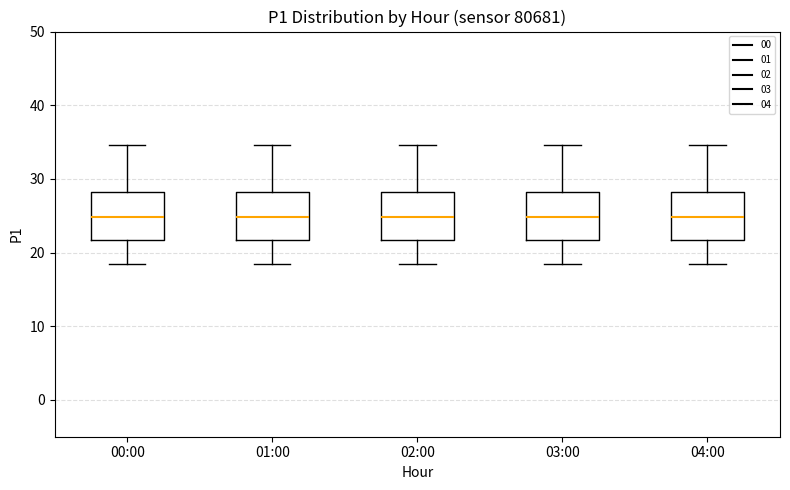

Where does the median line of the box for 01:00 sit on the y-axis? The values are not printed on the chart, so give them approximately, as read against the axis.

25